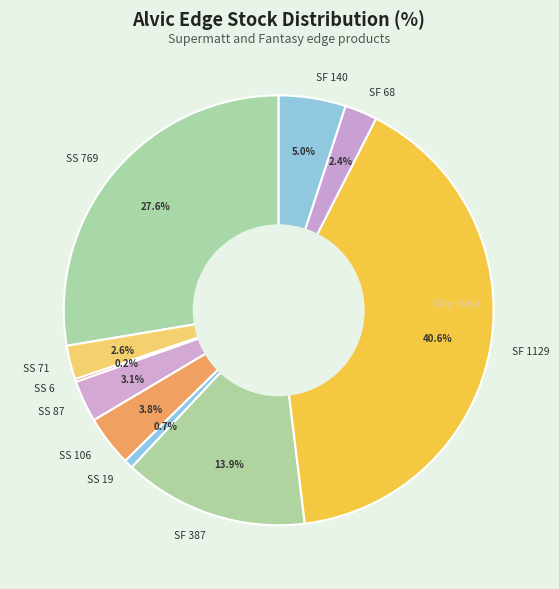

Approximately how many times larger is the value at SS 769 compared to SF 387?

2.0